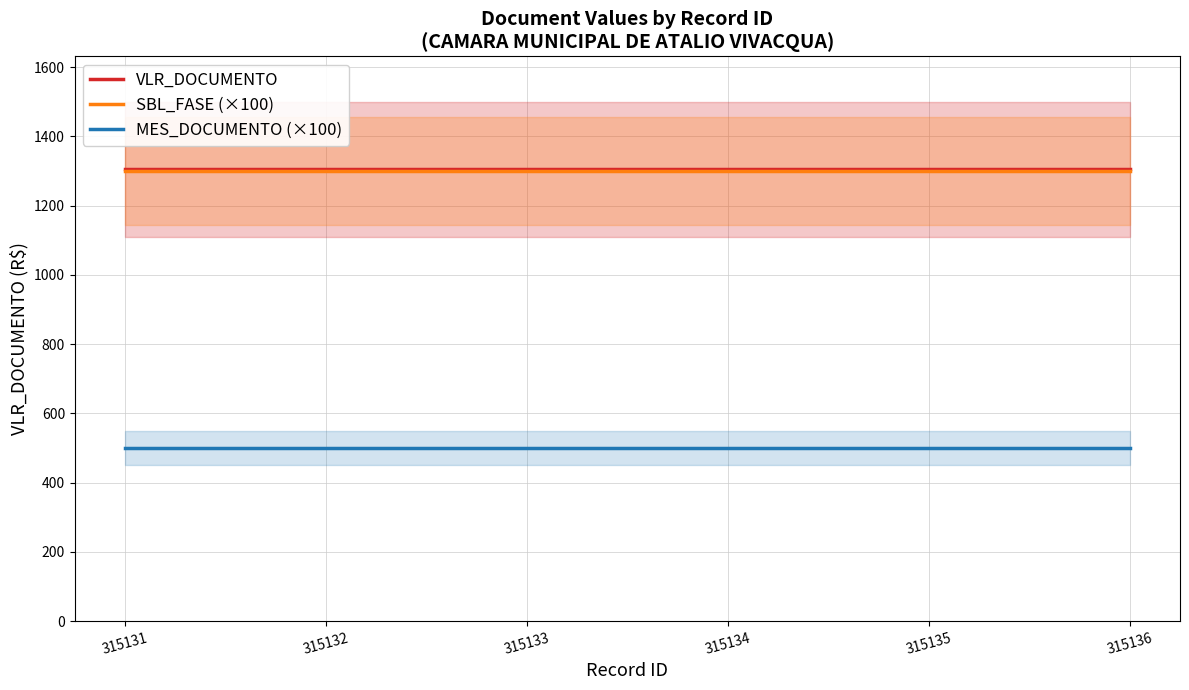

List the labels in order of MES_DOCUMENTO (×100) value, smallest first.

315131, 315132, 315133, 315134, 315135, 315136